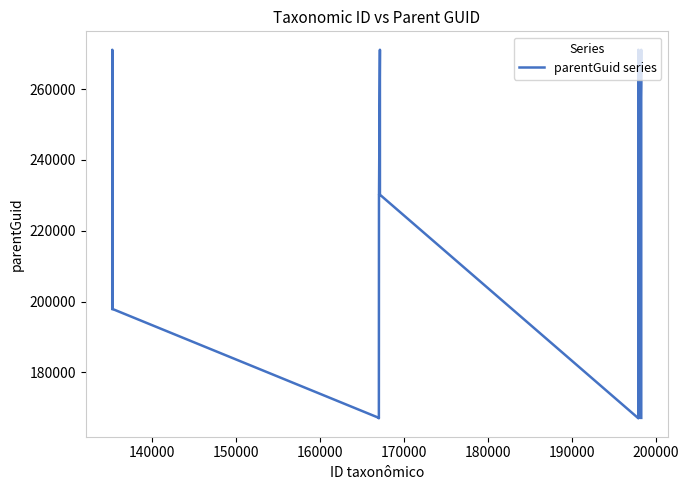

What is the smallest value displayed?

167026